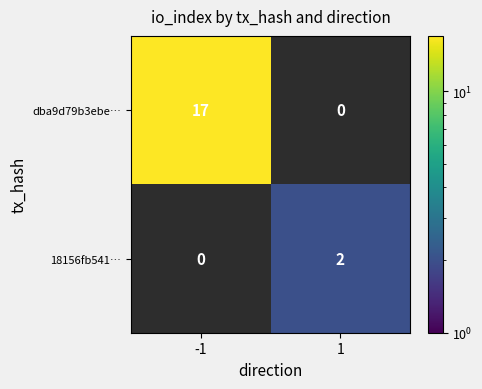

How many series are shown in this chart?

2